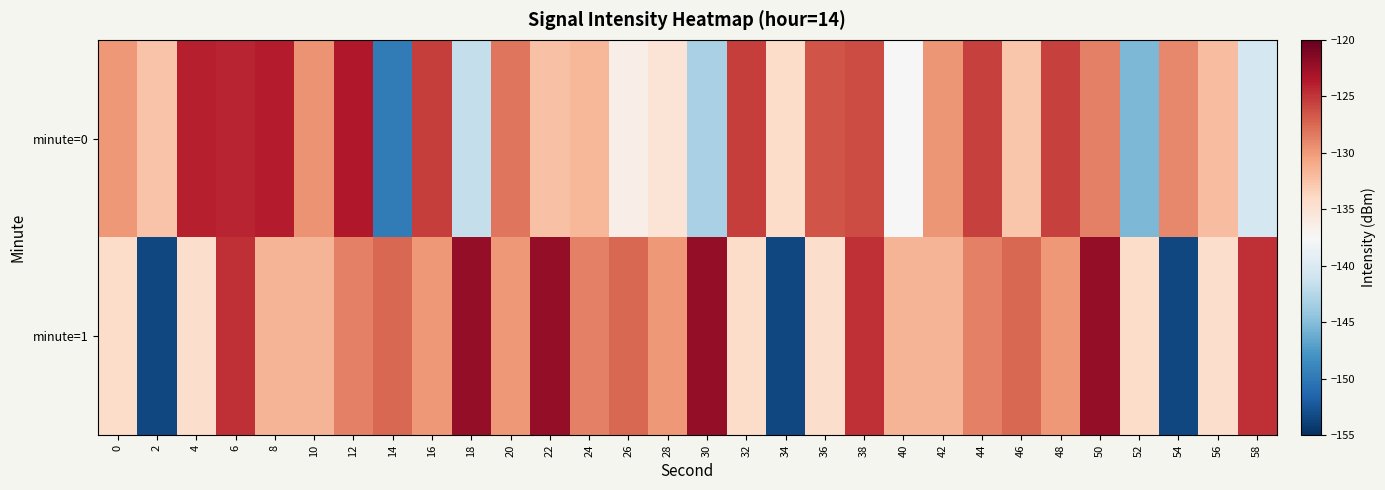

Reading right to left, transcribe all the data shown in this chart.

minute=0: 58=-140.6	56=-132.1	54=-129.1	52=-145.3	50=-128.6	48=-125.6	46=-132.7	44=-125.5	42=-129.8	40=-137.4	38=-126.1	36=-126.5	34=-134.3	32=-125.5	30=-143.1	28=-135.1	26=-136.3	24=-131.7	22=-132.3	20=-128.1	18=-141.7	16=-125.3	14=-149.8	12=-123.5	10=-129.7	8=-123.8	6=-124.2	4=-123.9	2=-132.5	0=-130.0
minute=1: 58=-124.7	56=-134.4	54=-153.5	52=-134.3	50=-122.1	48=-129.9	46=-127.4	44=-128.6	42=-131.6	40=-131.6	38=-124.7	36=-134.4	34=-153.5	32=-134.3	30=-122.1	28=-129.9	26=-127.4	24=-128.6	22=-122.1	20=-129.9	18=-122.1	16=-129.9	14=-127.4	12=-128.6	10=-131.6	8=-131.6	6=-124.7	4=-134.4	2=-153.5	0=-134.3